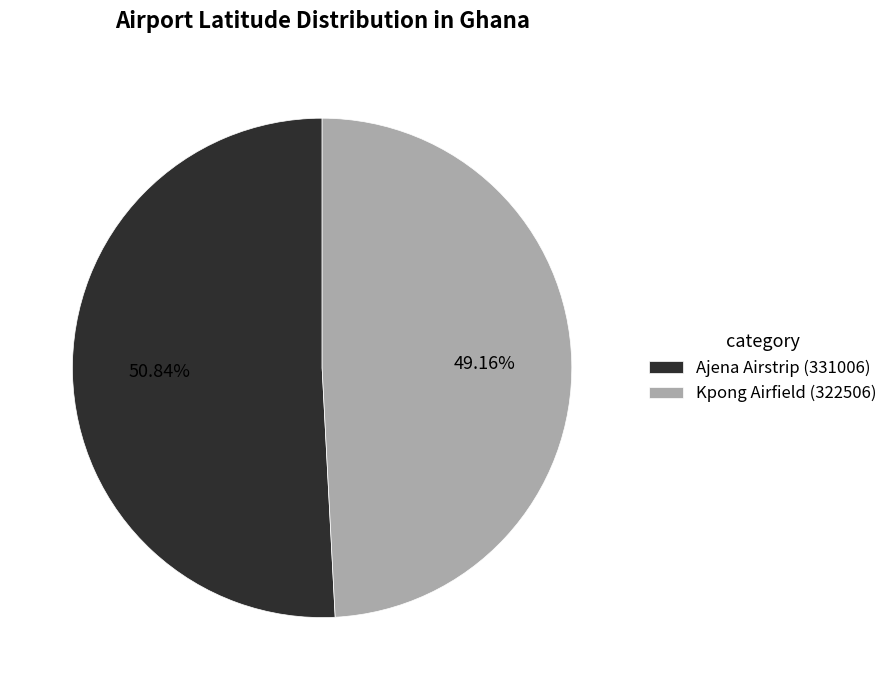

The Ajena Airstrip (331006) slice represents 40% of the pie. True or false?

False